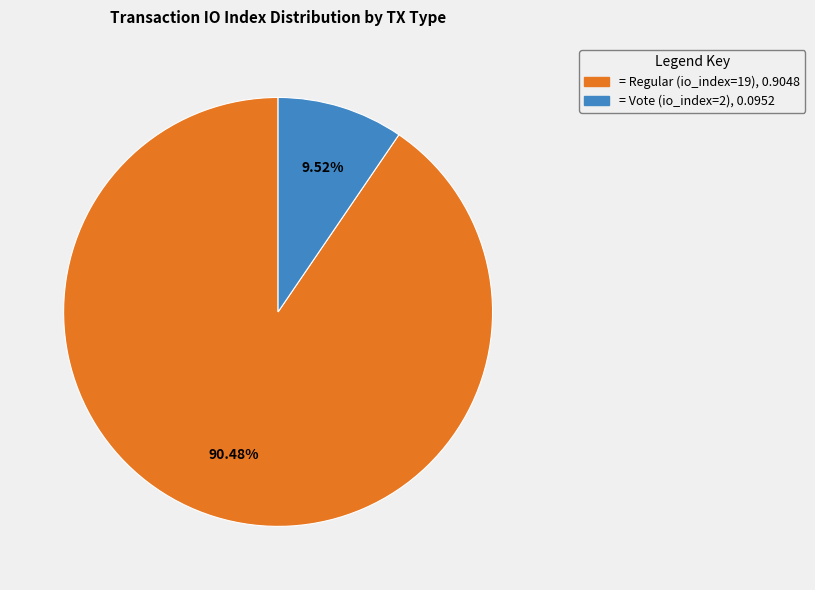

Does any single category account for the majority?

Yes